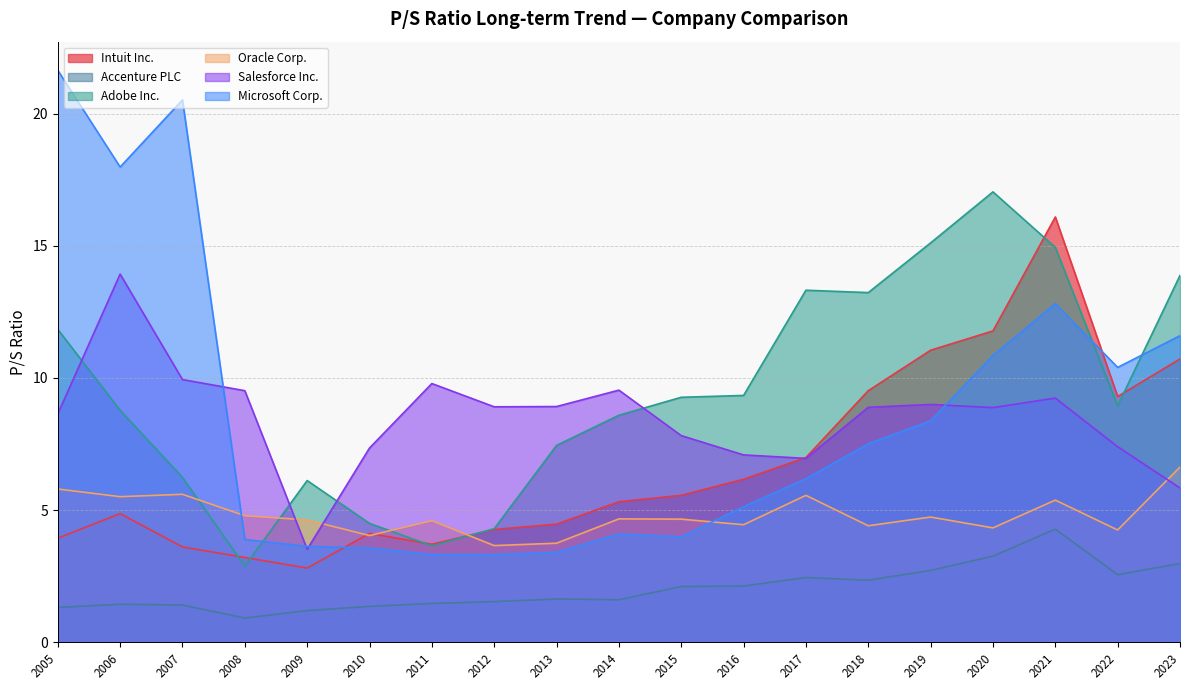

What is the difference between the Microsoft Corp. values at 2018 and 2010?

3.9